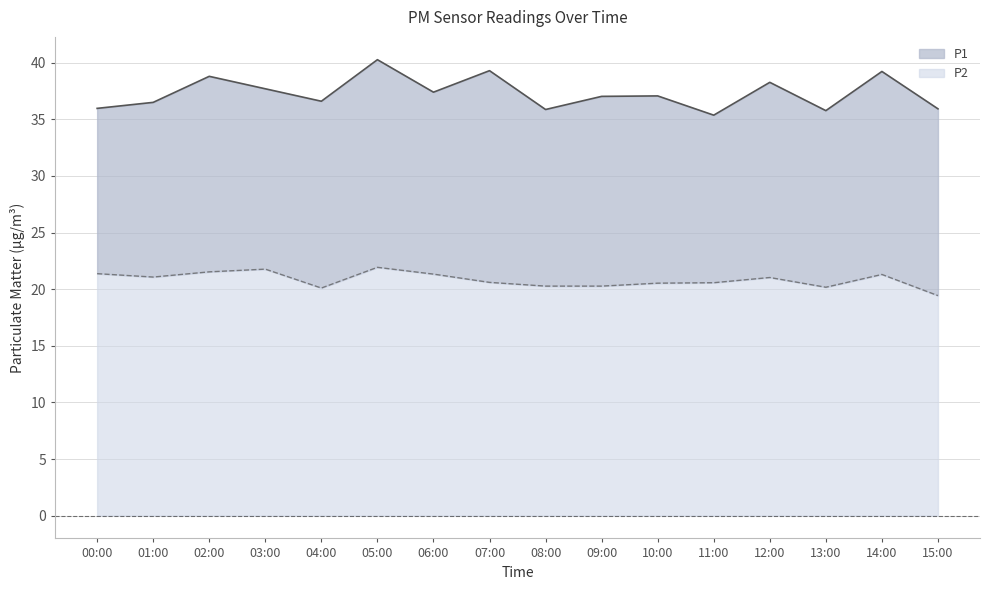

Rank the categories by P1 value from lowest to highest.

11:00, 13:00, 08:00, 15:00, 00:00, 01:00, 04:00, 09:00, 10:00, 06:00, 03:00, 12:00, 02:00, 14:00, 07:00, 05:00